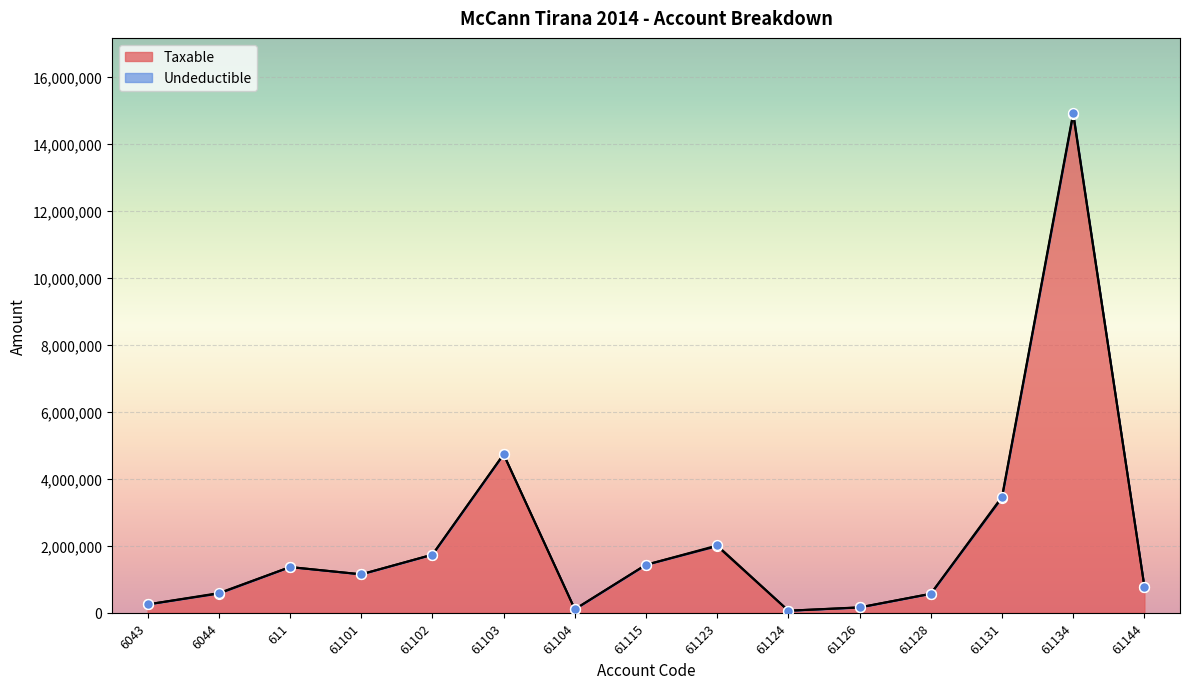

Between 61103 and 61134, which is larger?

61134